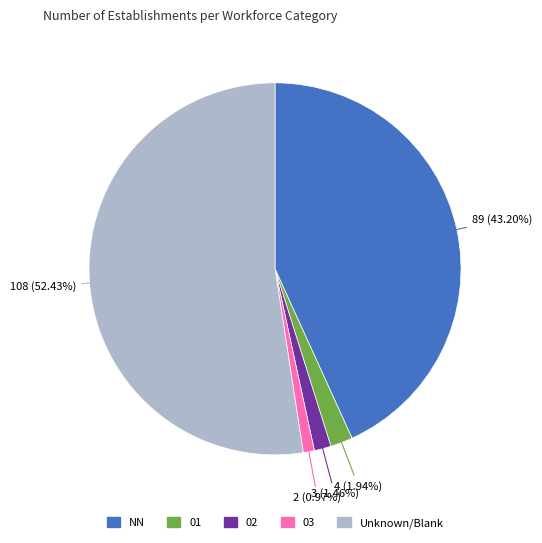

To the nearest percent, what is the average slice percentage?

20%